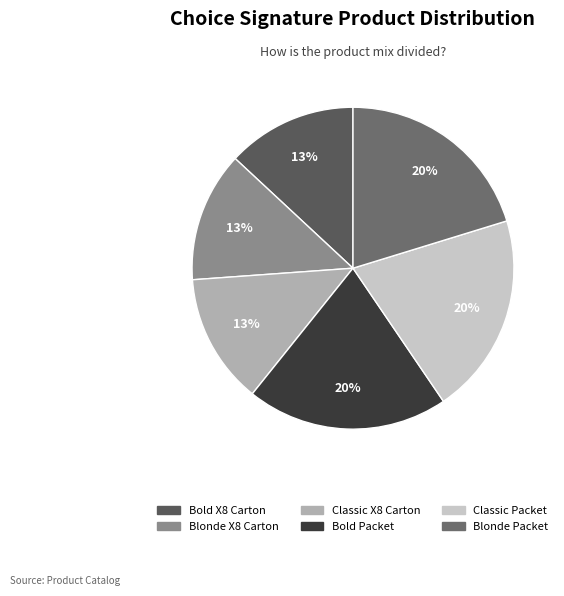

How many segments does this pie chart have?

6